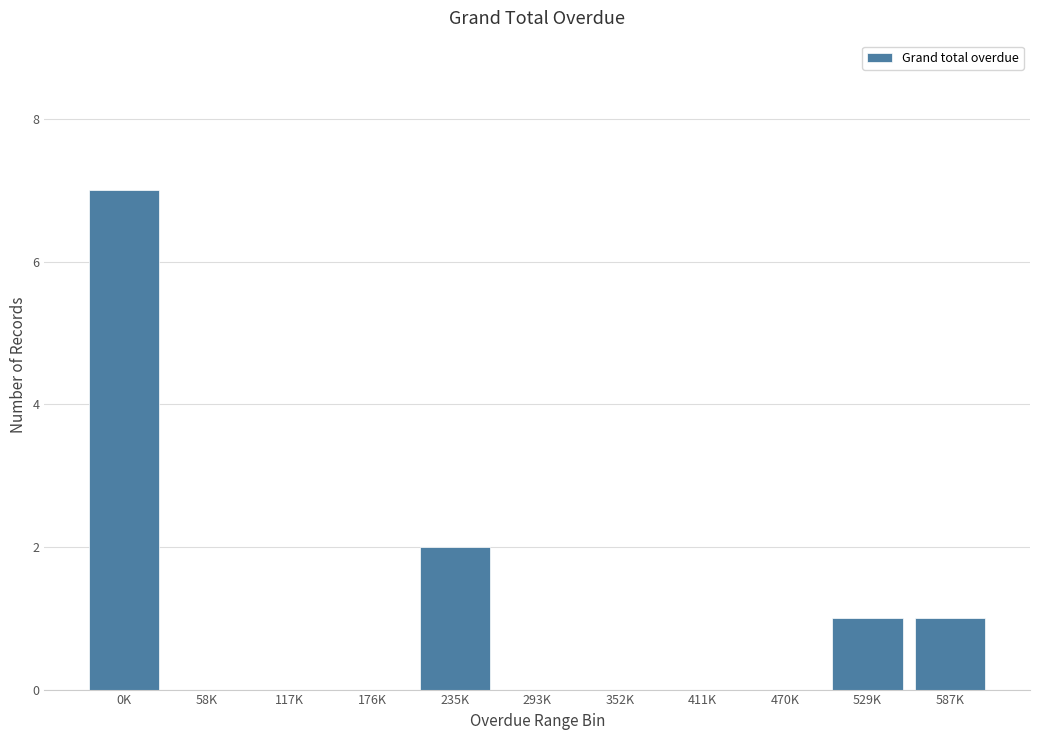

Reading right to left, what are all the values shown in this chart?

587K=1	529K=1	470K=0	411K=0	352K=0	293K=0	235K=2	176K=0	117K=0	58K=0	0K=7